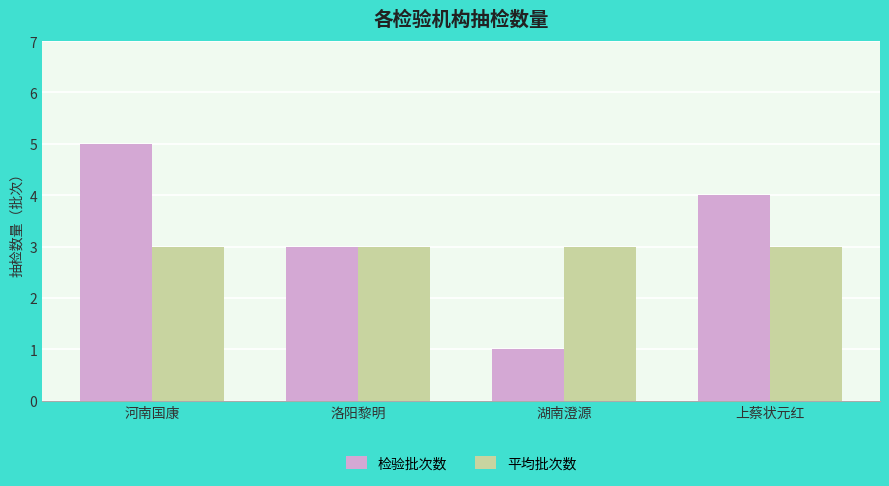

Read the 检验批次数 value at 洛阳黎明.

3